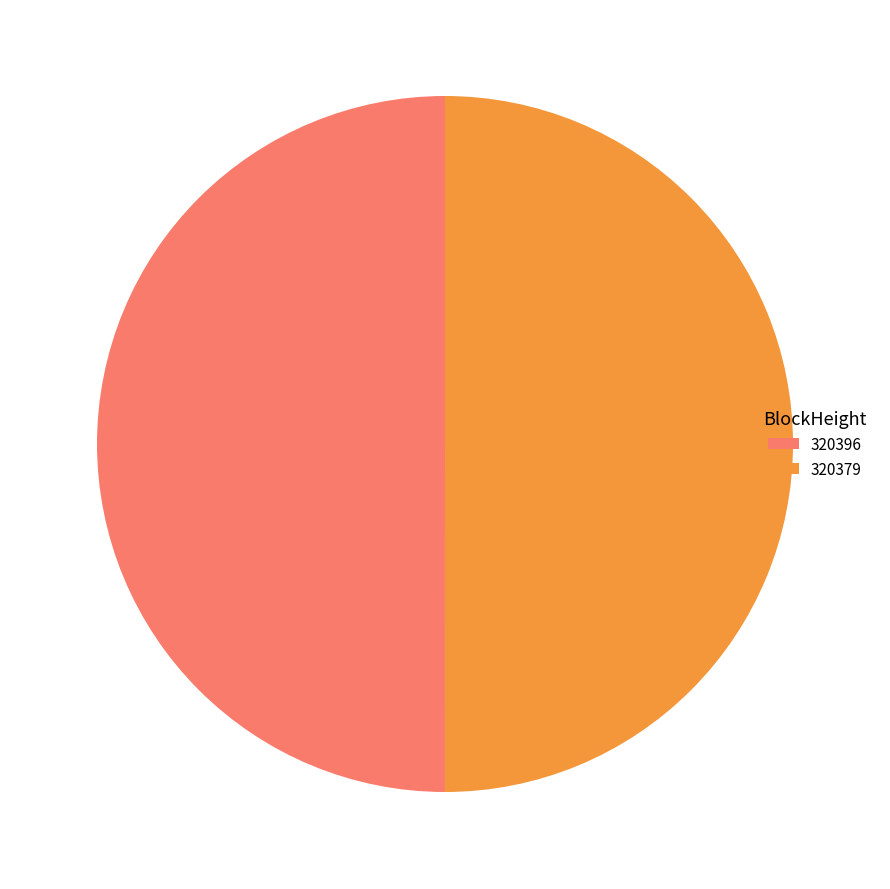

Is the sum of 320379 and 320396 greater than half?

Yes